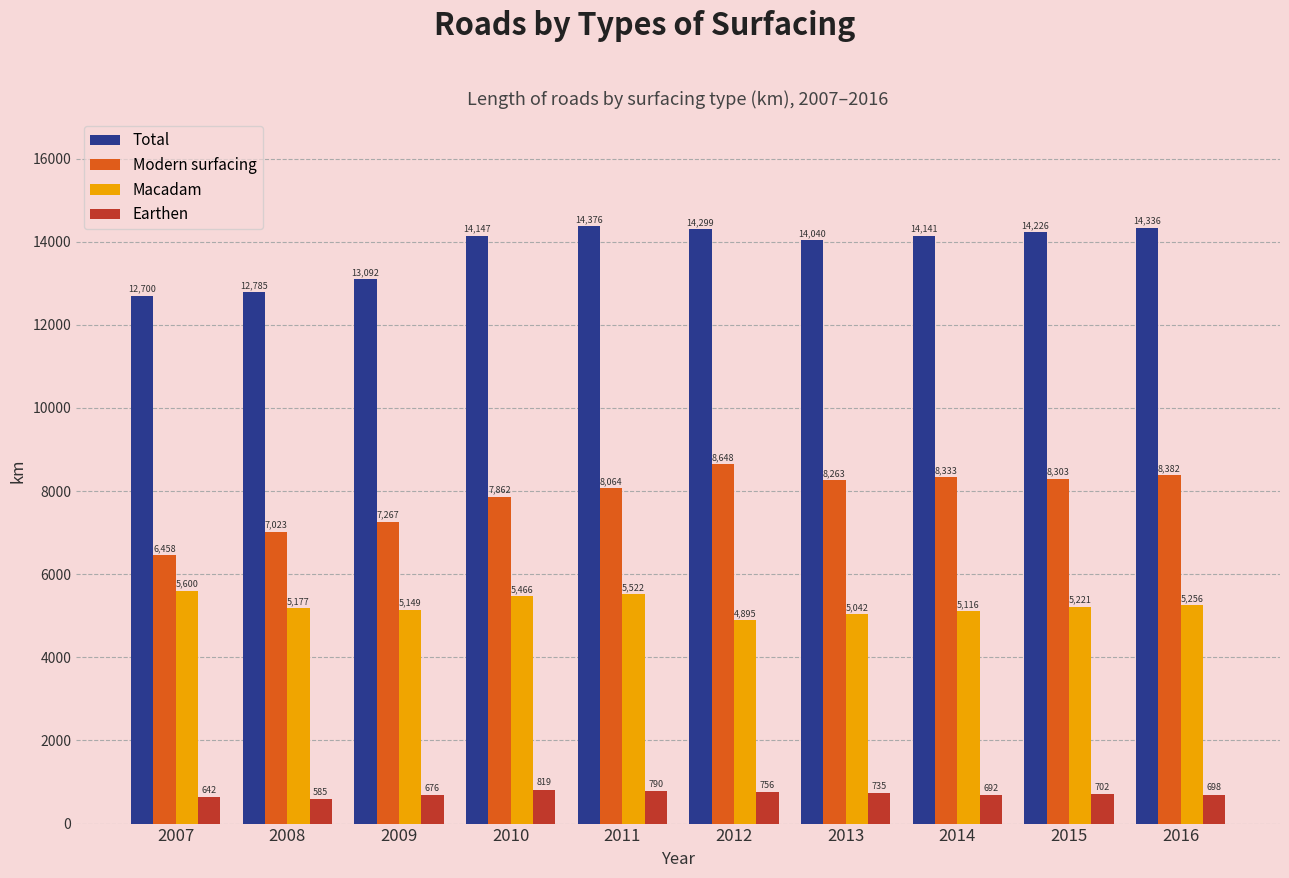

Which series has the largest range (max minus min)?

Modern surfacing